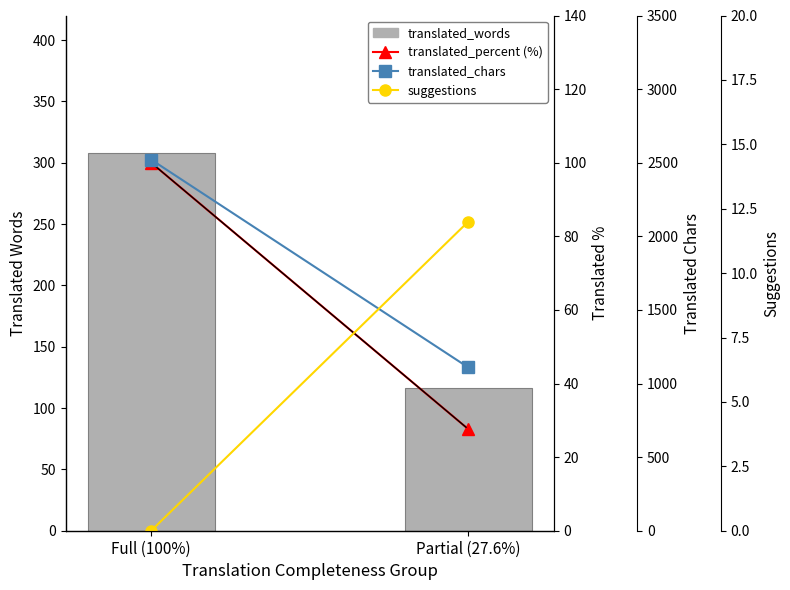

Which has a higher value, Partial (27.6%) or Full (100%)?

Full (100%)